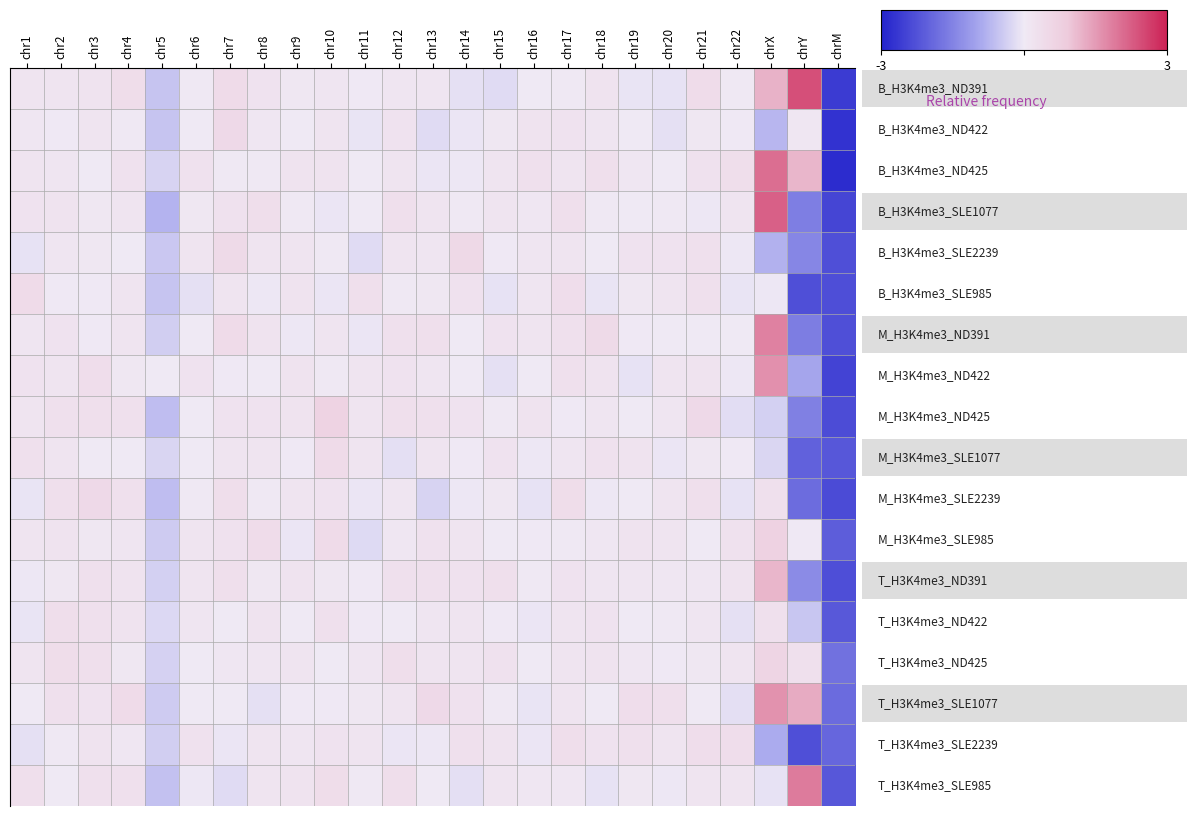

What is the greatest value displayed?

2.4